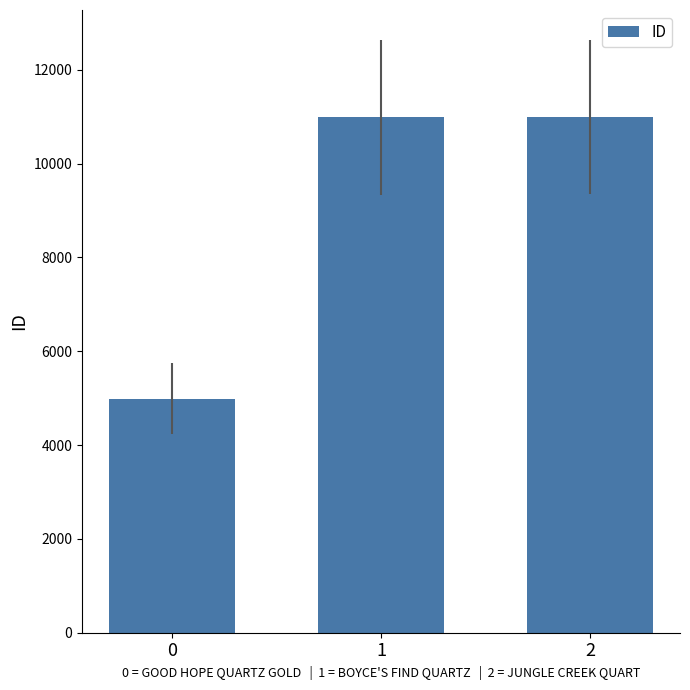

True or false: the data shows 4991 at 0.

True